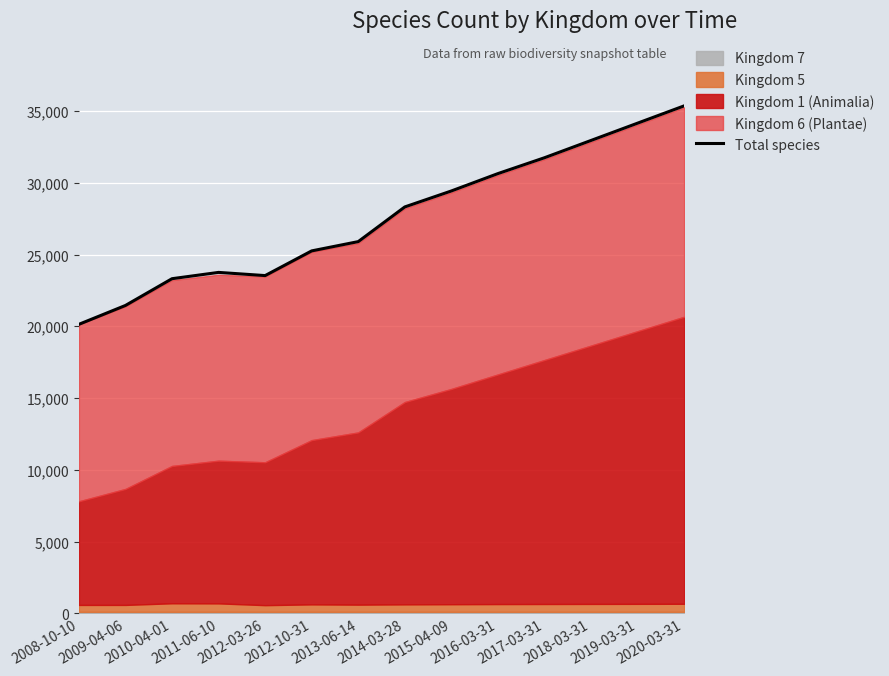

Reading right to left, list all the values displayed in this chart.

35361	34156	32951	31746	30641	29431	28318	25901	25255	23534	23756	23317	21453	20138